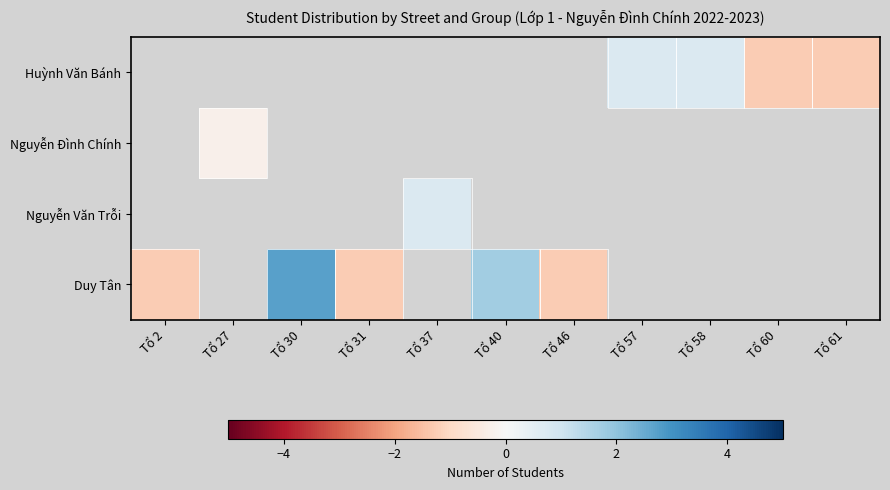

Read the Duy Tân value at Tổ 2.

-1.3